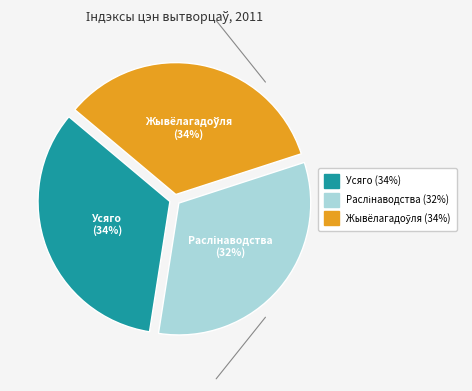

What percentage is the Усяго slice, to the nearest percent?

34%